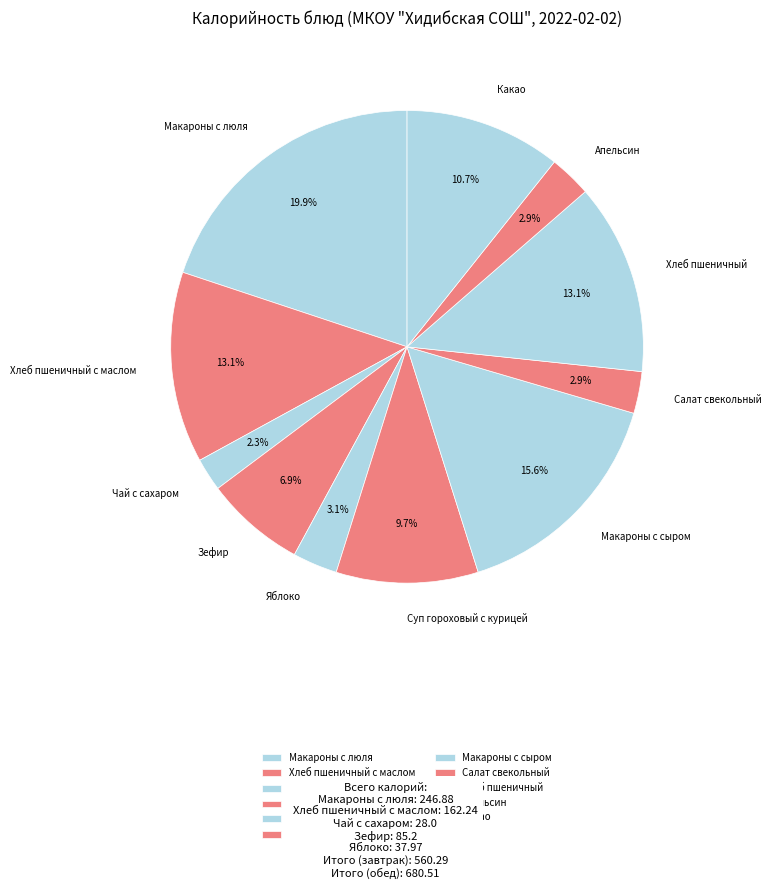

To the nearest percent, what is the difference between the largest and smallest slice percentages?

18%